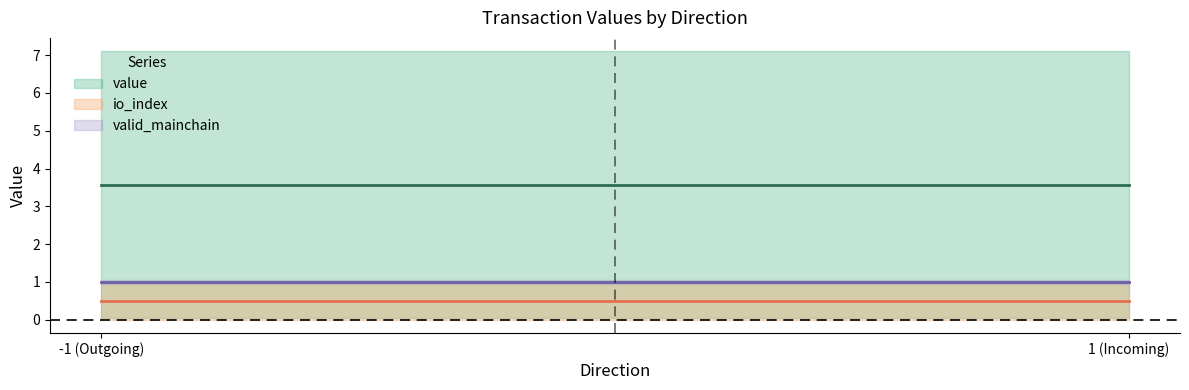

How many distinct data groups are displayed?

3